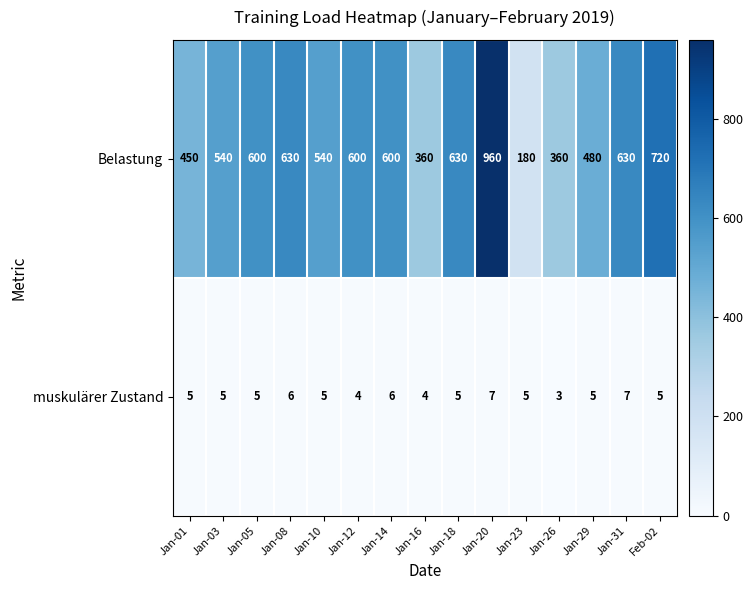

The value of Belastung at Jan-05 is 600. True or false?

True